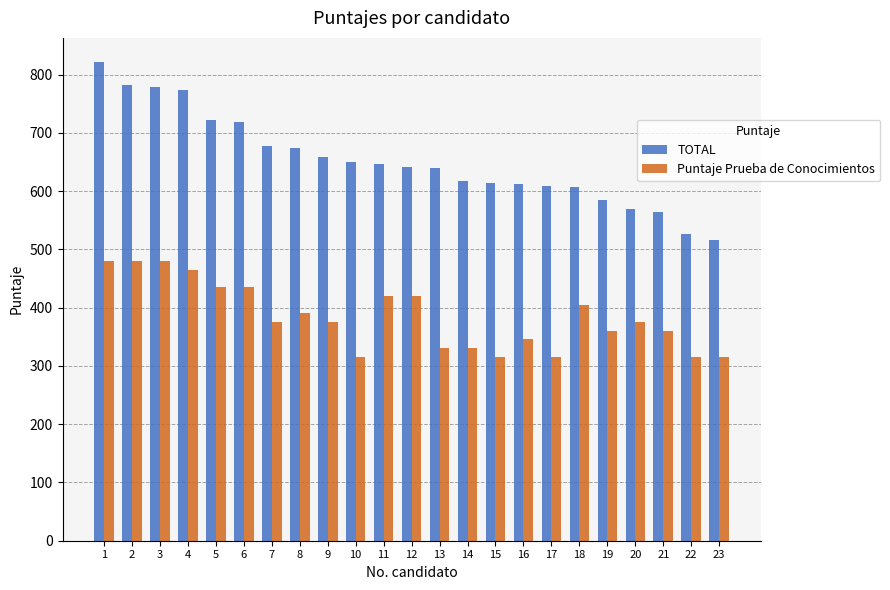

Which series has the largest total across all categories?

TOTAL